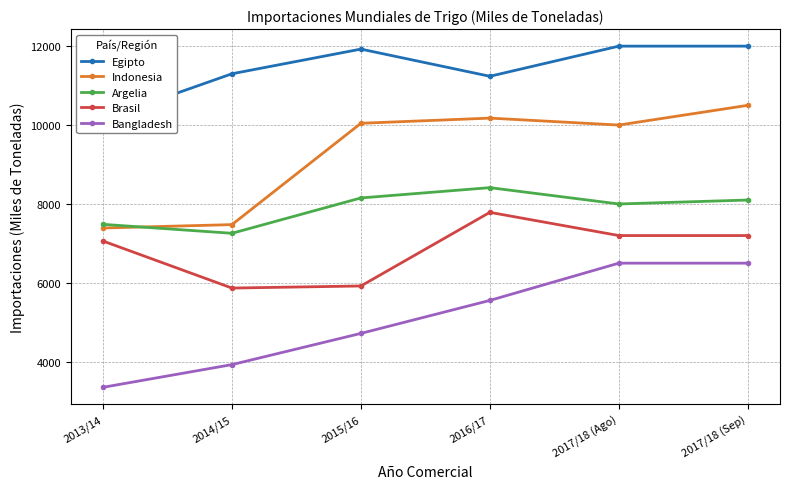

List the series in order of their overall mean, lowest first.

Bangladesh, Brasil, Argelia, Indonesia, Egipto